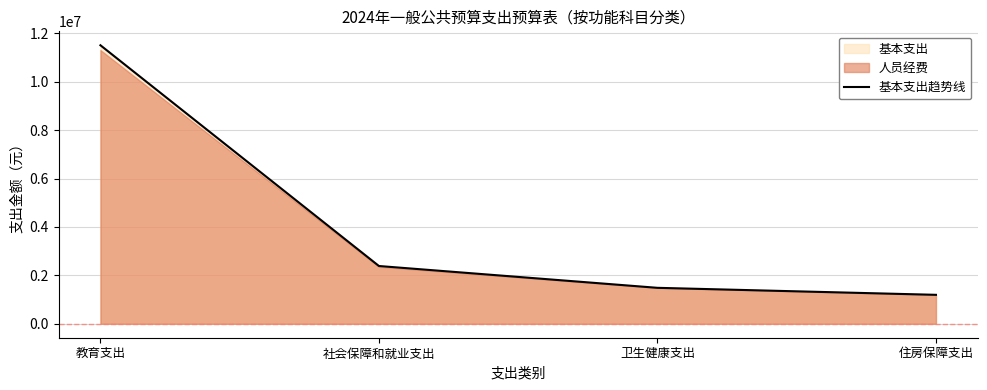

List the labels in order of value, smallest first.

住房保障支出, 卫生健康支出, 社会保障和就业支出, 教育支出